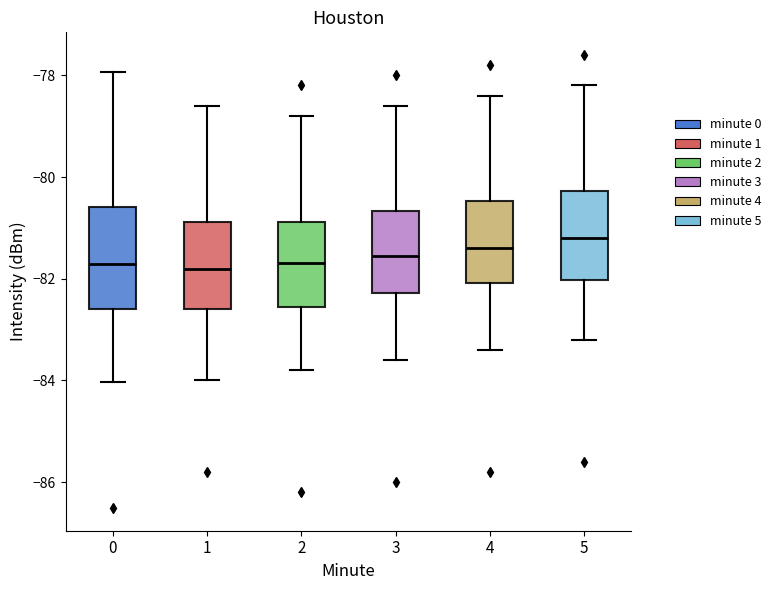

Where does the median line of the box at x = 1 sit on the y-axis? The values are not printed on the chart, so give them approximately, as read against the axis.

-81.8